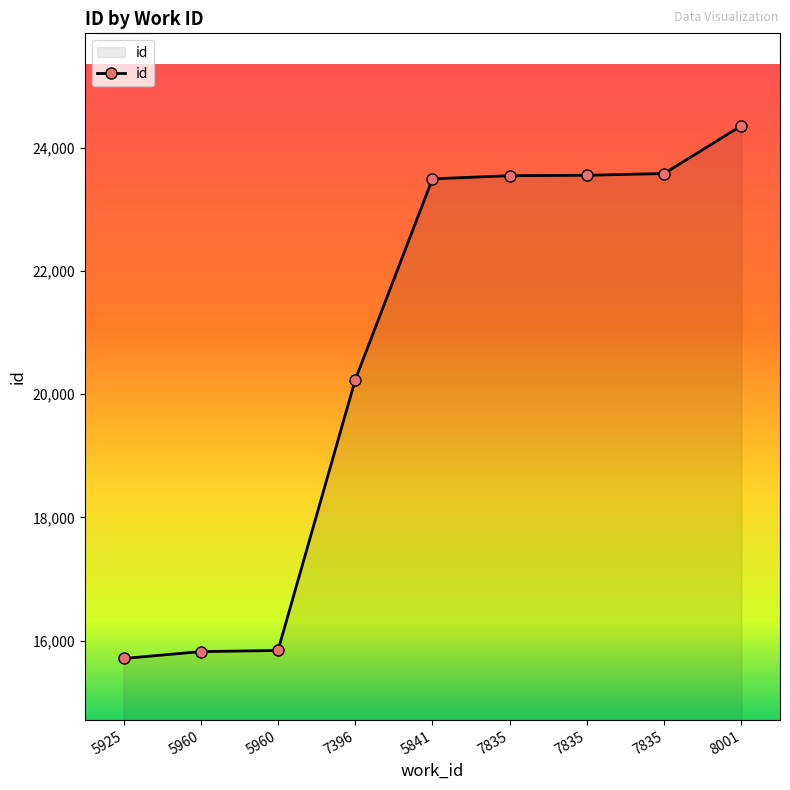

Reading left to right, extract all data points from this chart.

5925=15708	5960=15820	5960=15838	7396=20230	5841=23495	7835=23546	7835=23553	7835=23581	8001=24357